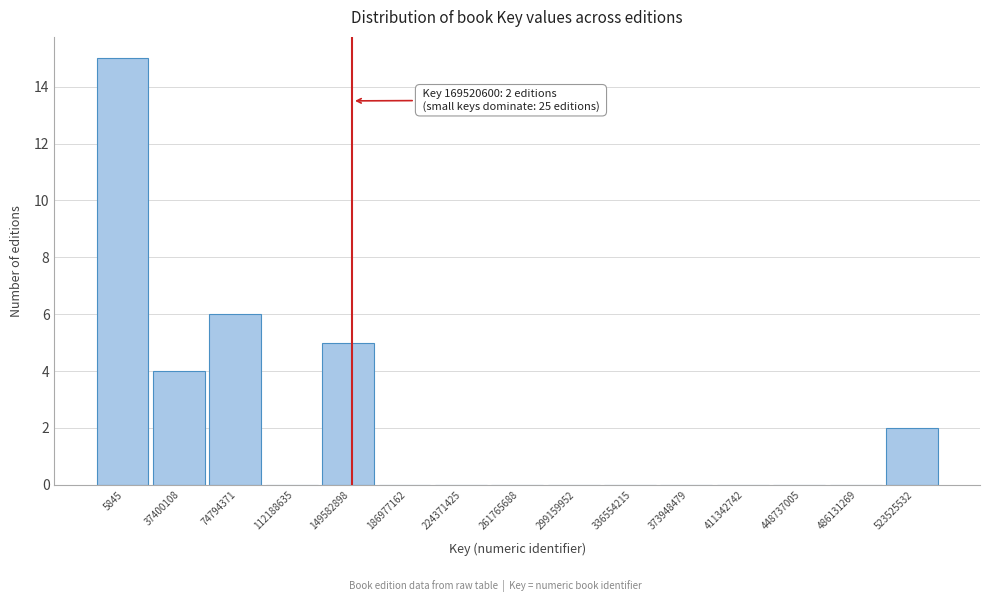

Reading left to right, list all the values displayed in this chart.

5845=15	37400108=4	74794371=6	112188635=0	149582898=5	186977162=0	224371425=0	261765688=0	299159952=0	336554215=0	373948479=0	411342742=0	448737005=0	486131269=0	523525532=2